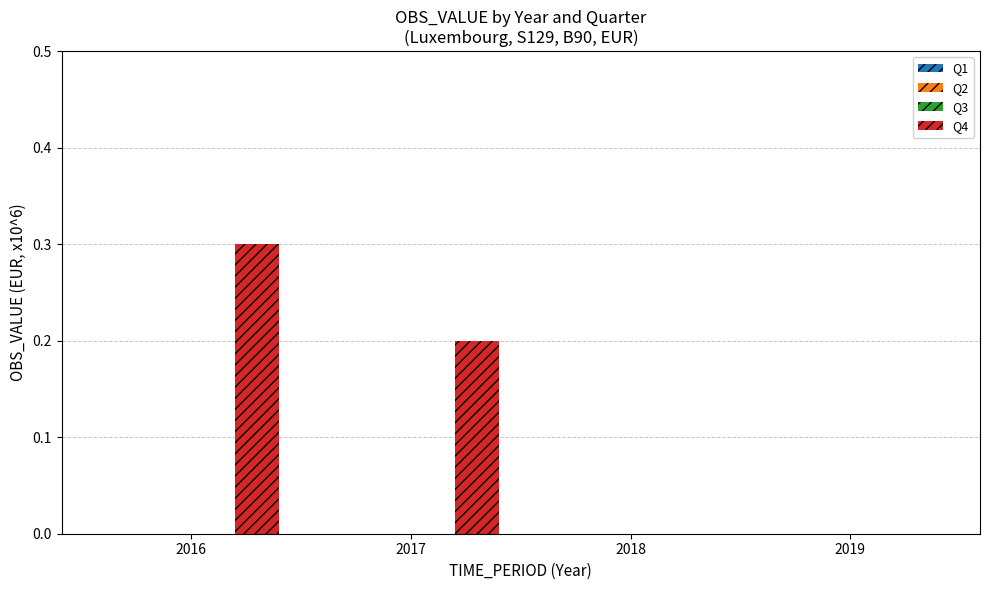

What is the sum of all values?

0.5